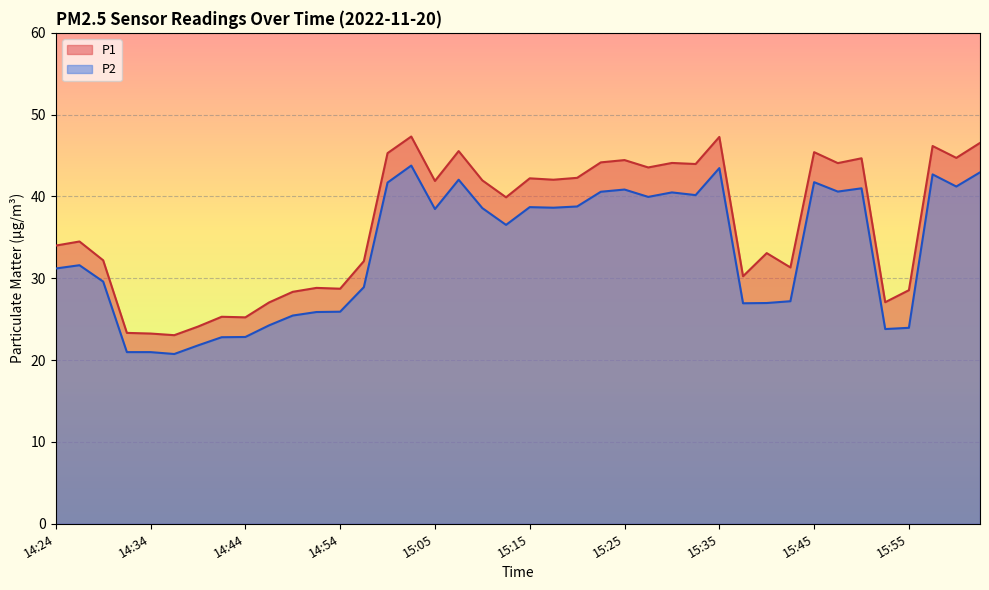

Which series has the largest total across all categories?

P1